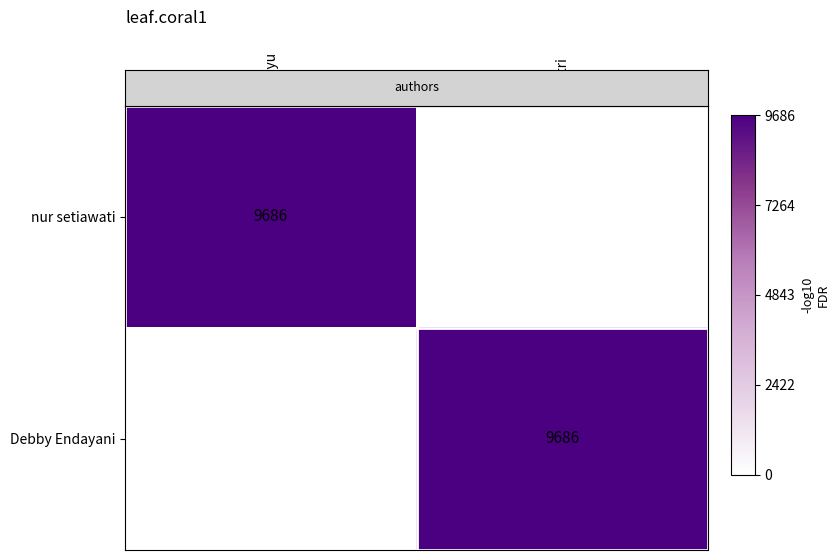

How many categories are shown in the chart?

2